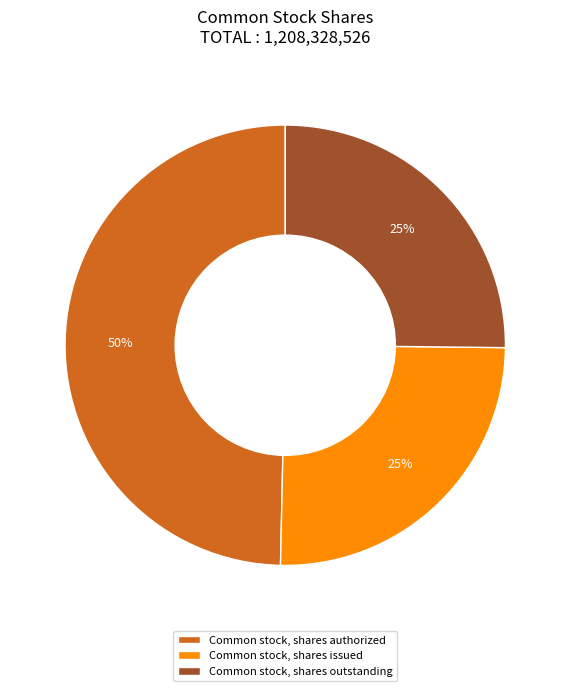

Count the number of slices in the pie.

3